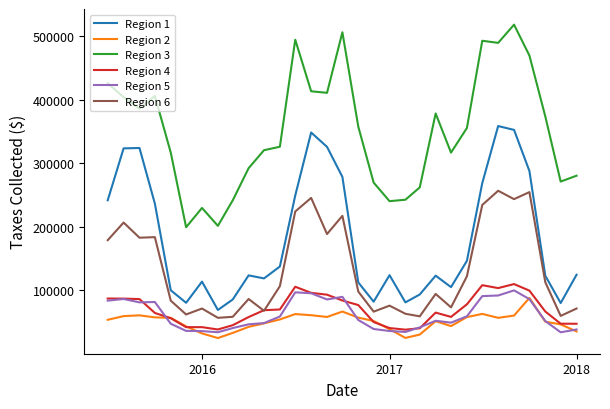

What is the greatest value displayed?

517958.2